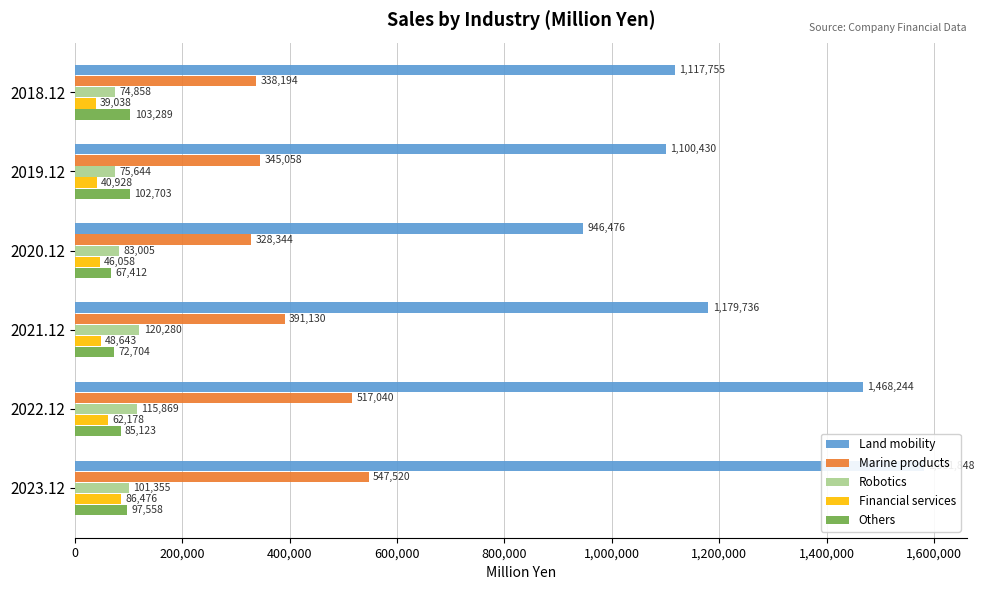

What are all the series names shown in the legend?

Land mobility, Marine products, Robotics, Financial services, Others